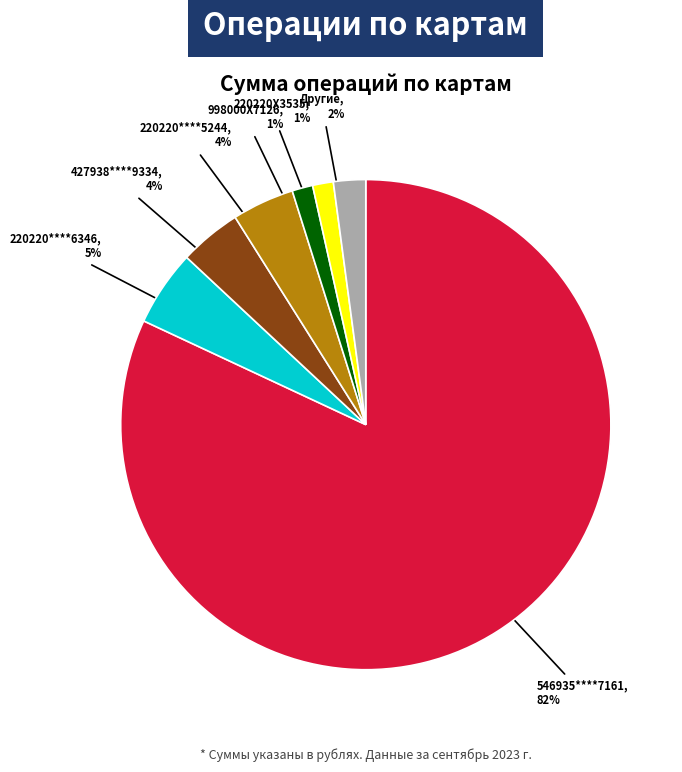

Does 546935****7161 account for over 50% of the chart?

Yes